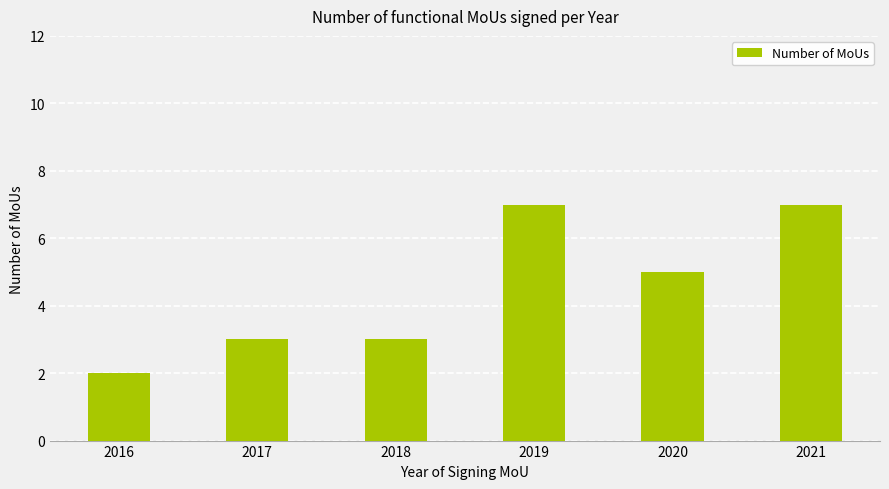

What is the value of the 4th bar from the left?

7